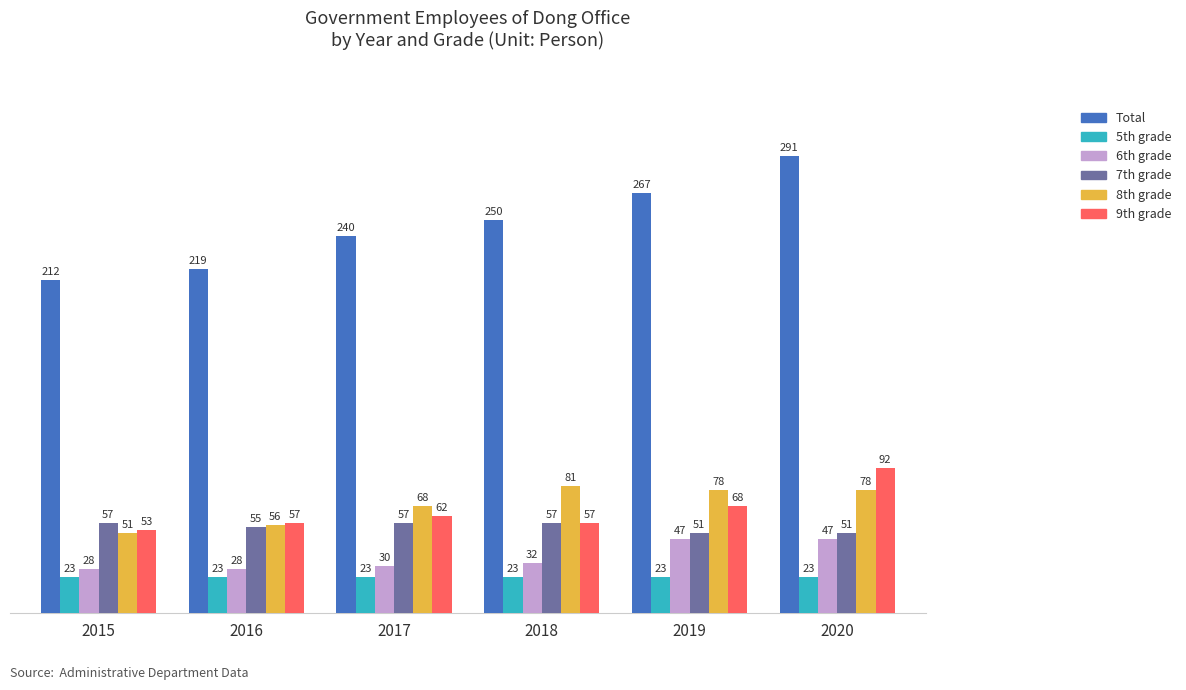

How many bars are there in each group?

6